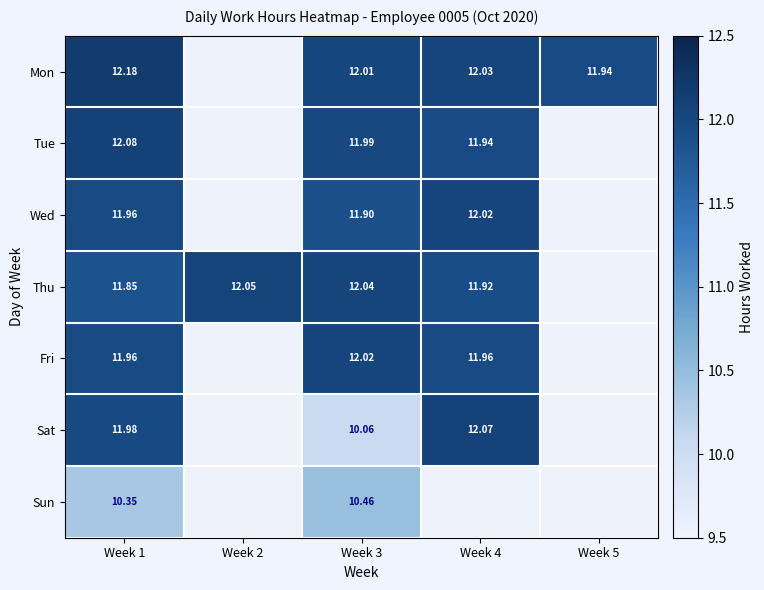

At how many categories does at least one series exceed 11?

5